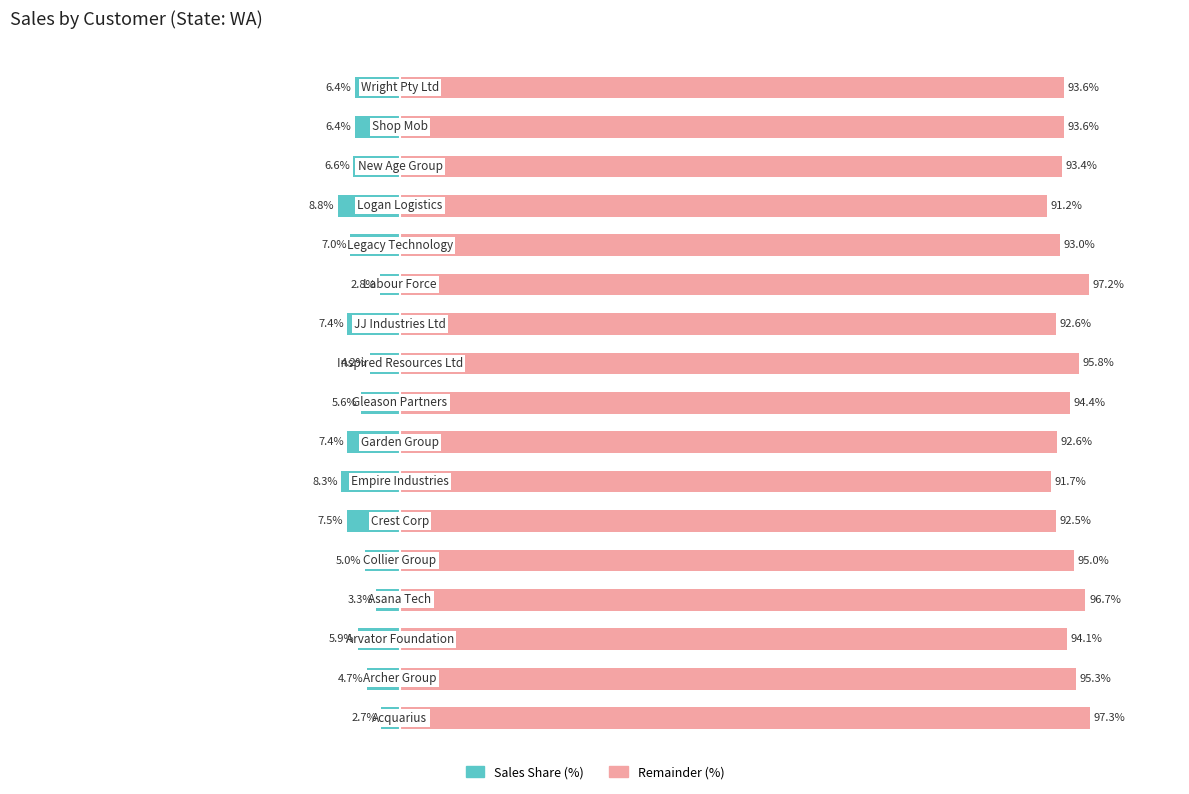

What are all the series names shown in the legend?

Sales Share (%), Remainder (%)